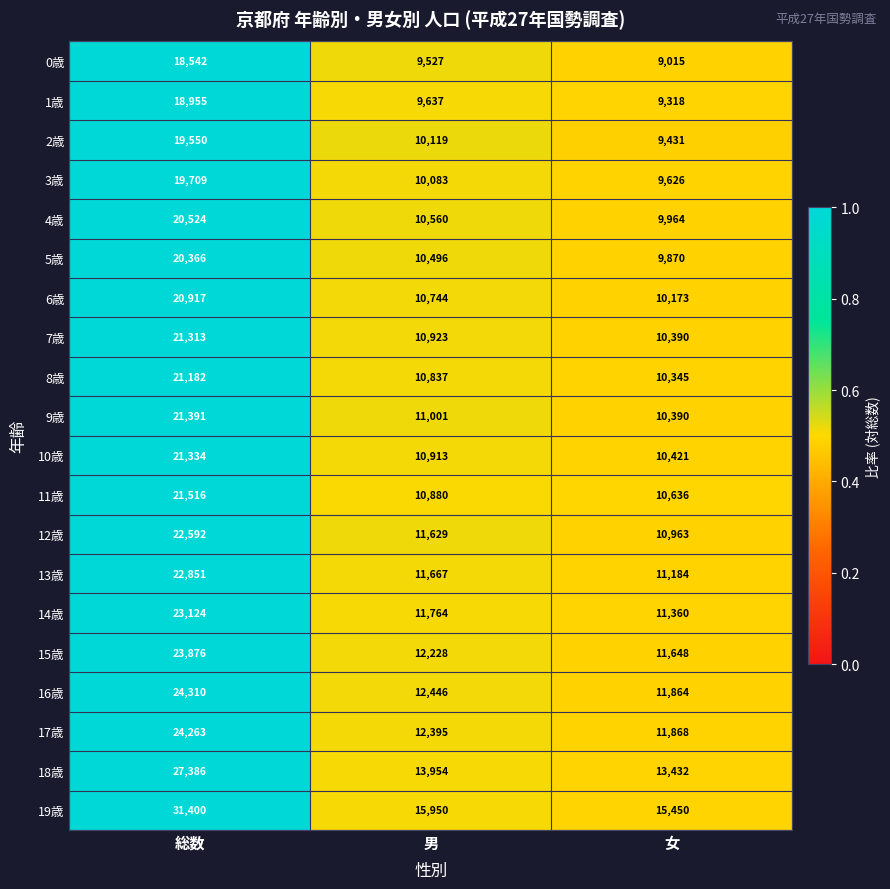

What is the difference between the maximum and minimum values in the 5歳 series?

10496